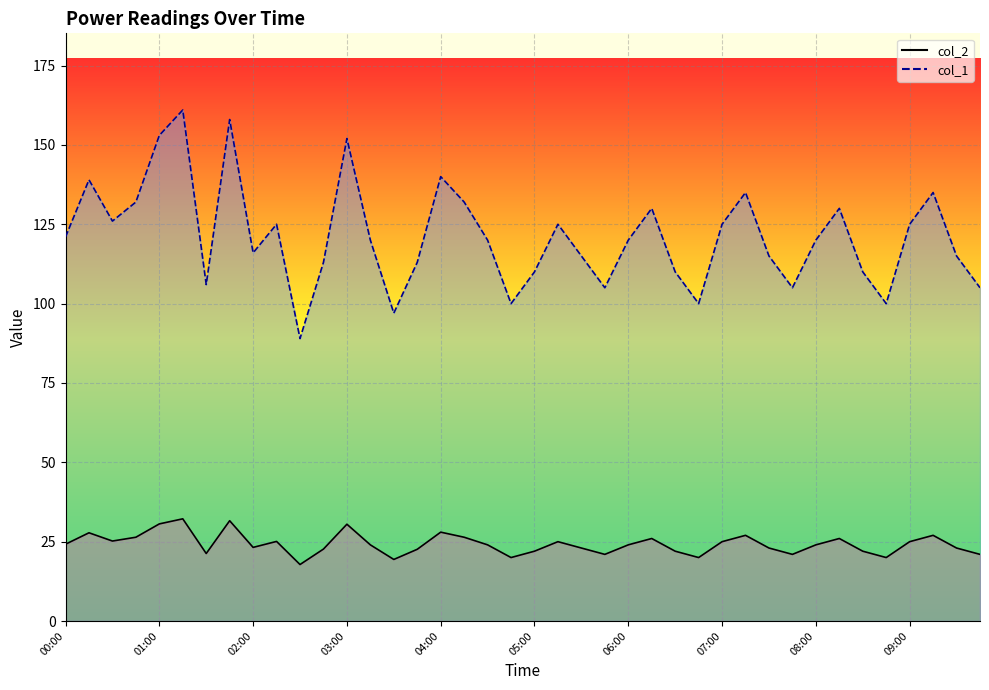

Reading left to right, extract all data points from this chart.

col_2 line: 24.2	27.8	25.2	26.4	30.6	32.2	21.3	31.6	23.2	25.1	17.8	22.7	30.5	24.0	19.4	22.6	28.0	26.4	24.0	20.0	22.0	25.0	23.0	21.0	24.0	26.0	22.0	20.0	25.0	27.0	23.0	21.0	24.0	26.0	22.0	20.0	25.0	27.0	23.0	21.0
col_1 line: 121.0	139.0	126.0	132.0	153.0	161.0	106.0	158.0	116.0	125.0	89.0	113.0	152.0	120.0	97.0	113.0	140.0	132.0	120.0	100.0	110.0	125.0	115.0	105.0	120.0	130.0	110.0	100.0	125.0	135.0	115.0	105.0	120.0	130.0	110.0	100.0	125.0	135.0	115.0	105.0